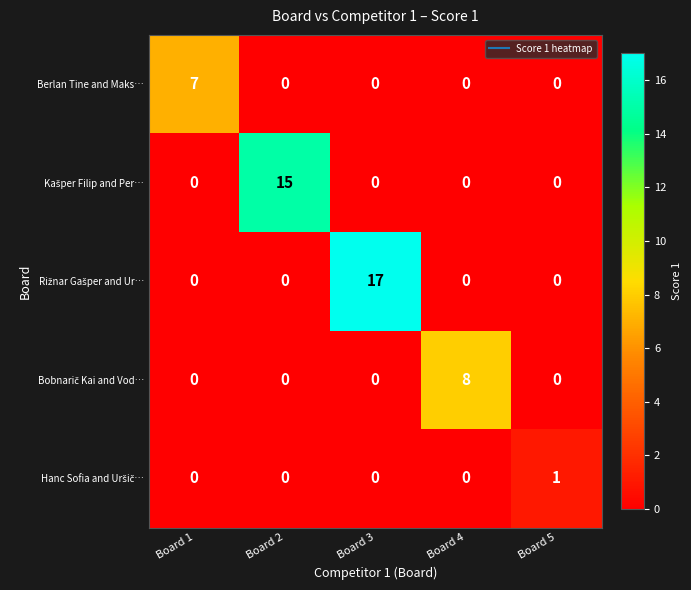

At which category is the sum across all series the highest?

Board 3